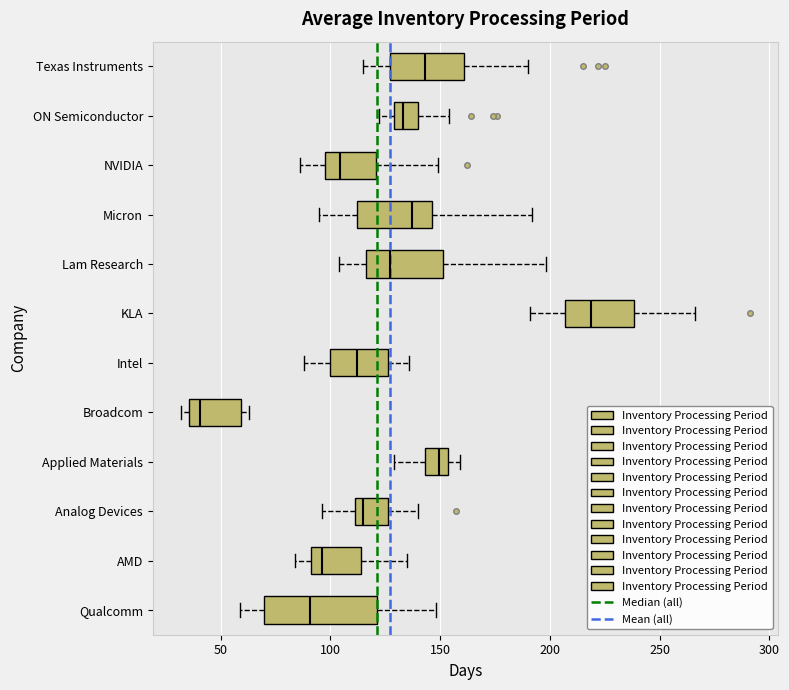

Reading bottom to top, transcribe this box plot: for each box, give where its median line is, the range the box spans, and where its two whiskers end, as read against the x-axis. The values are not printed on the chart, so give them approximately, as read against the axis.

Qualcomm: median 90, box 70 to 120, whiskers 60 to 150
AMD: median 95, box 90 to 115, whiskers 85 to 135
Analog Devices: median 115, box 110 to 125, whiskers 95 to 140
Applied Materials: median 150, box 145 to 155, whiskers 130 to 160
Broadcom: median 40, box 35 to 60, whiskers 30 to 65
Intel: median 110, box 100 to 125, whiskers 90 to 135
KLA: median 220, box 205 to 240, whiskers 190 to 265
Lam Research: median 125, box 115 to 150, whiskers 105 to 200
Micron: median 135, box 110 to 145, whiskers 95 to 190
NVIDIA: median 105, box 100 to 120, whiskers 85 to 150
ON Semiconductor: median 135, box 130 to 140, whiskers 120 to 155
Texas Instruments: median 145, box 125 to 160, whiskers 115 to 190